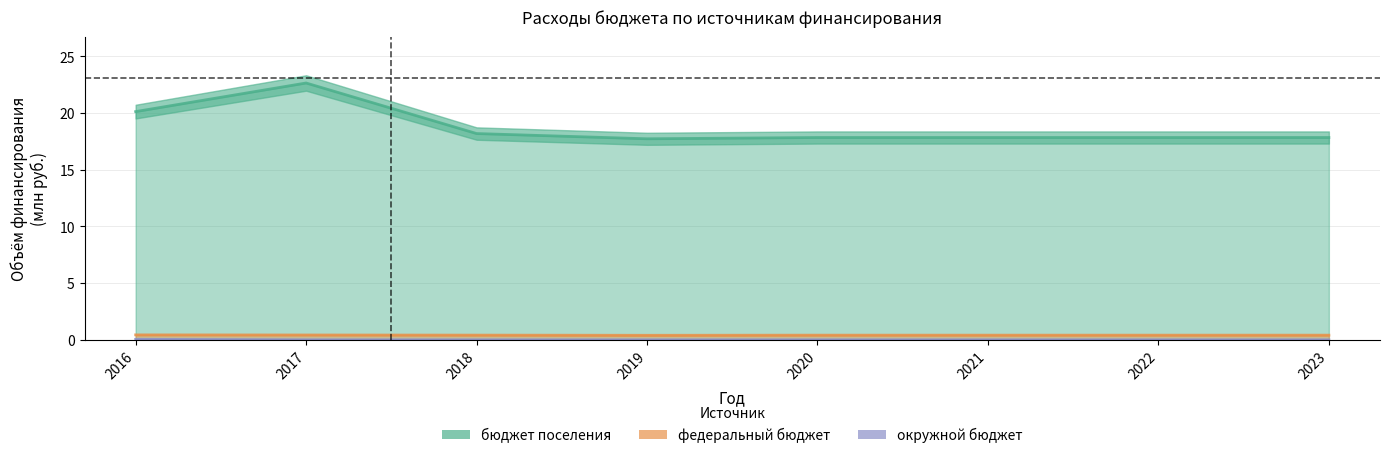

True or false: federal_budget and settlement_budget cross at least once.

False